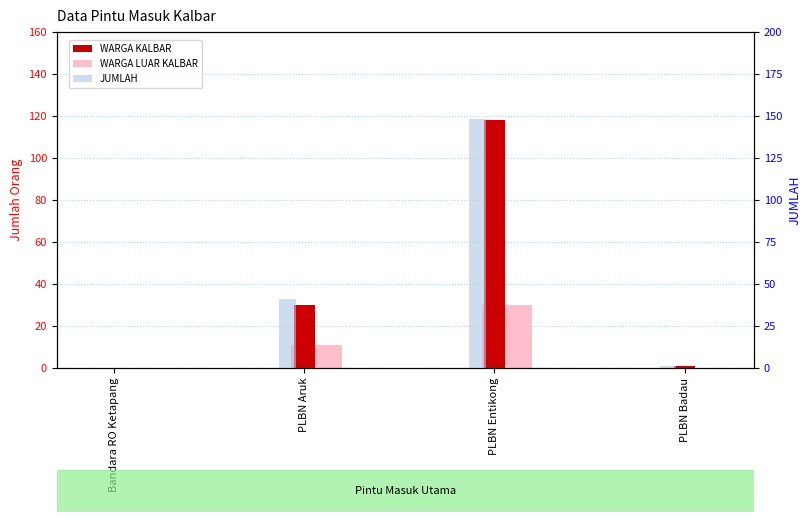

The value of JUMLAH at PLBN Badau is 1. True or false?

False